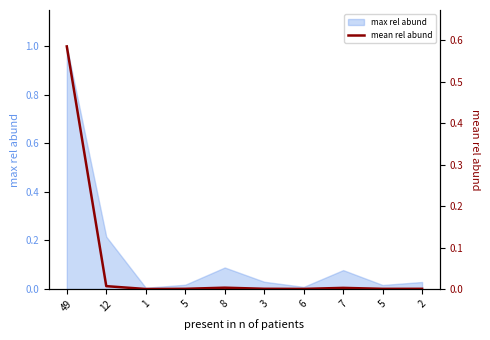

Reading right to left, transcribe all the data shown in this chart.

2=0.0	5=0.0	7=0.0	6=0.0	3=0.0	8=0.0	5=0.0	1=0.0	12=0.0	49=0.6